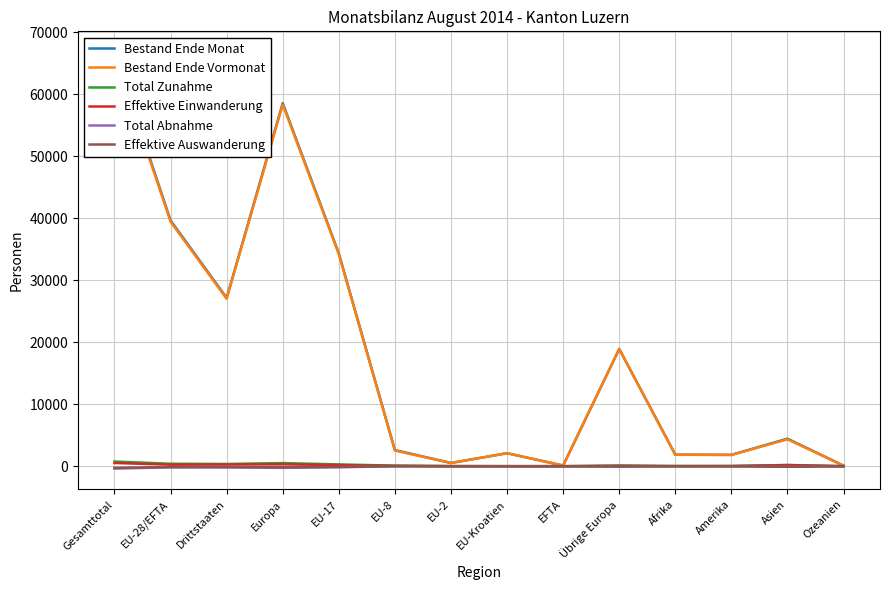

What is the value of the Total Abnahme point at the 4th from the left?

-271